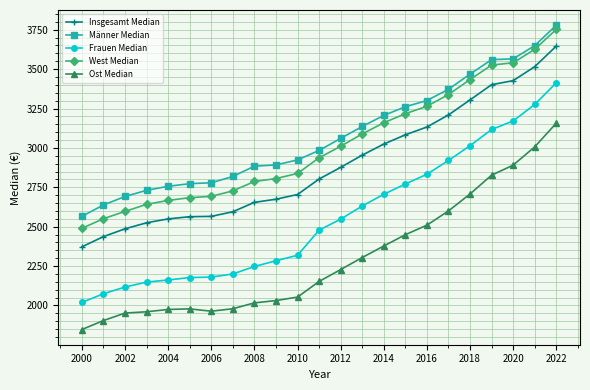

Which series has the largest range (max minus min)?

Frauen Median